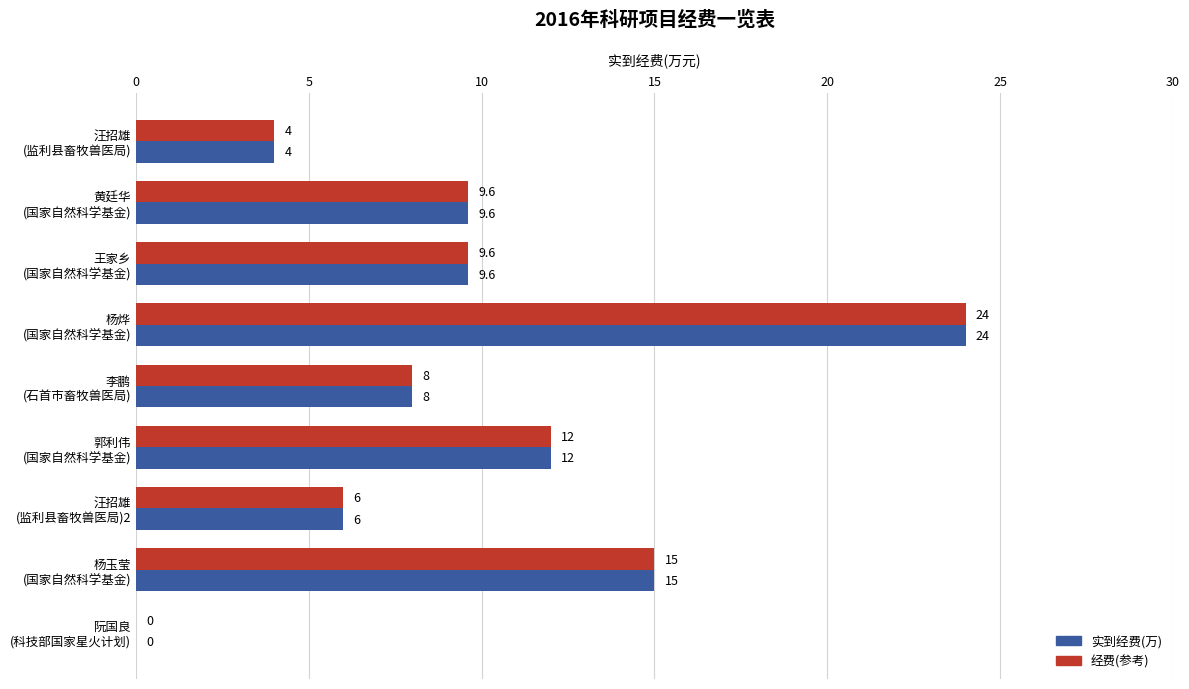

How many values in the 实到经费(万) series exceed 9?

5